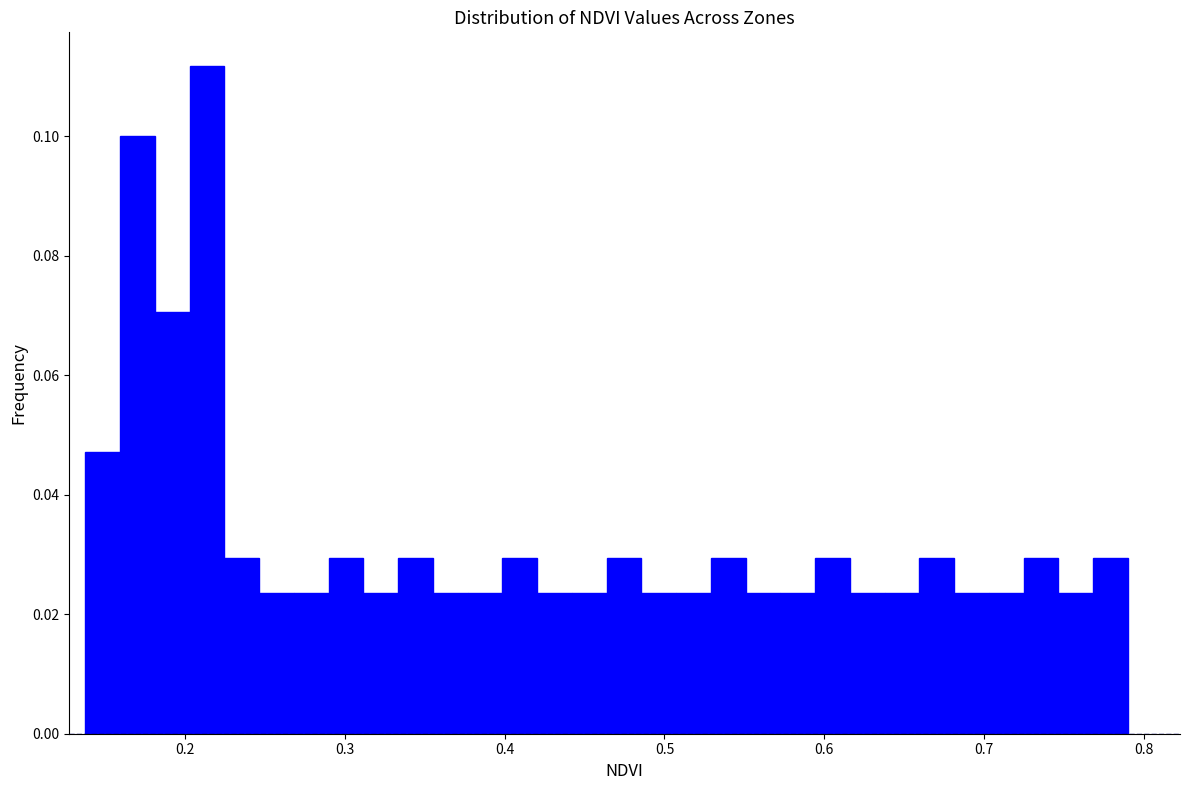

Around what value on the x-axis is the tallest bar? Give the approximate position of its centre, as read against the axis.

0.21